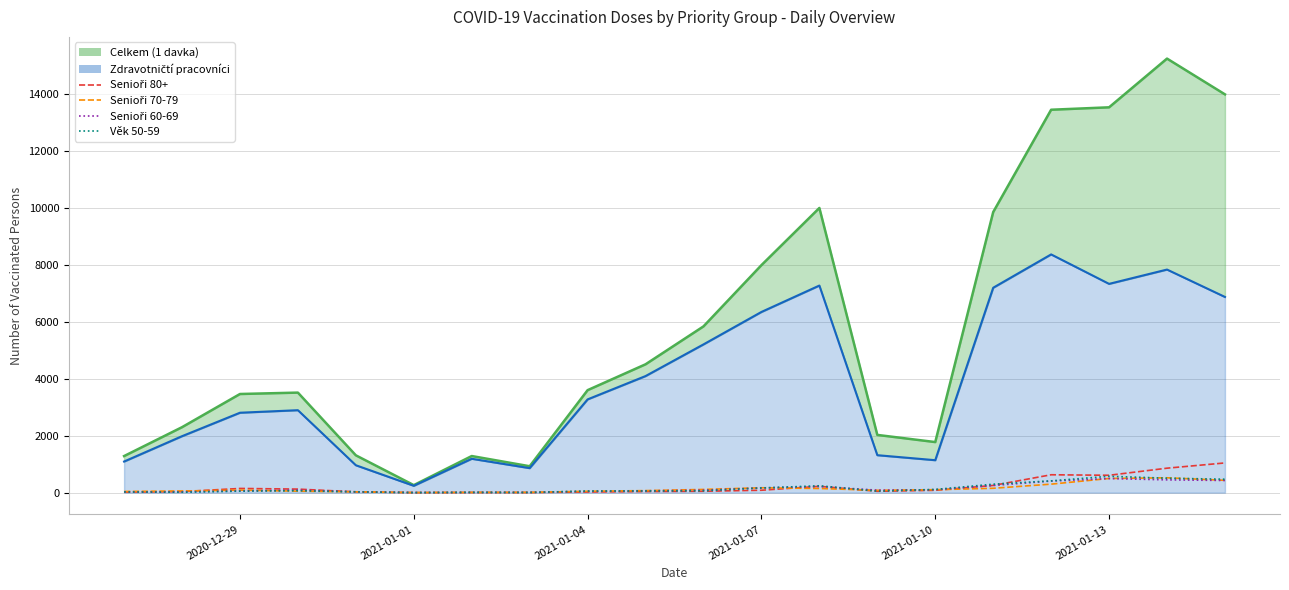

How many values in the Věk 50-59 series exceed 67?

9